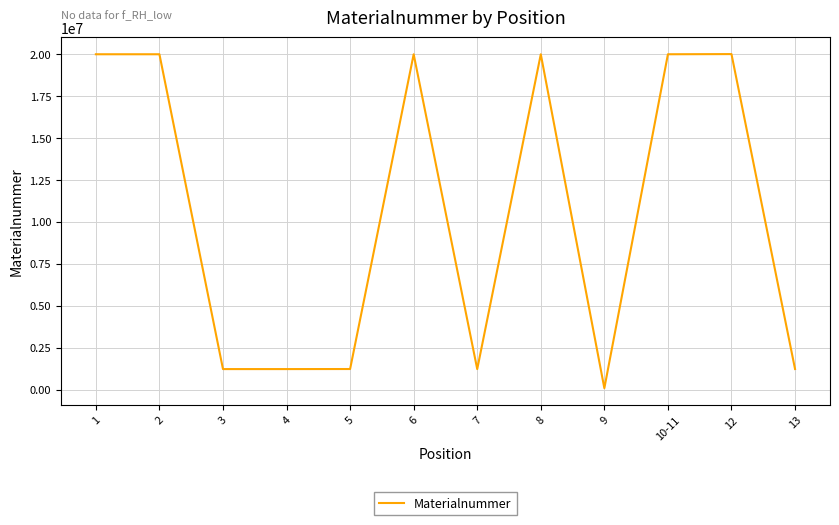

What is the average value?

10520852